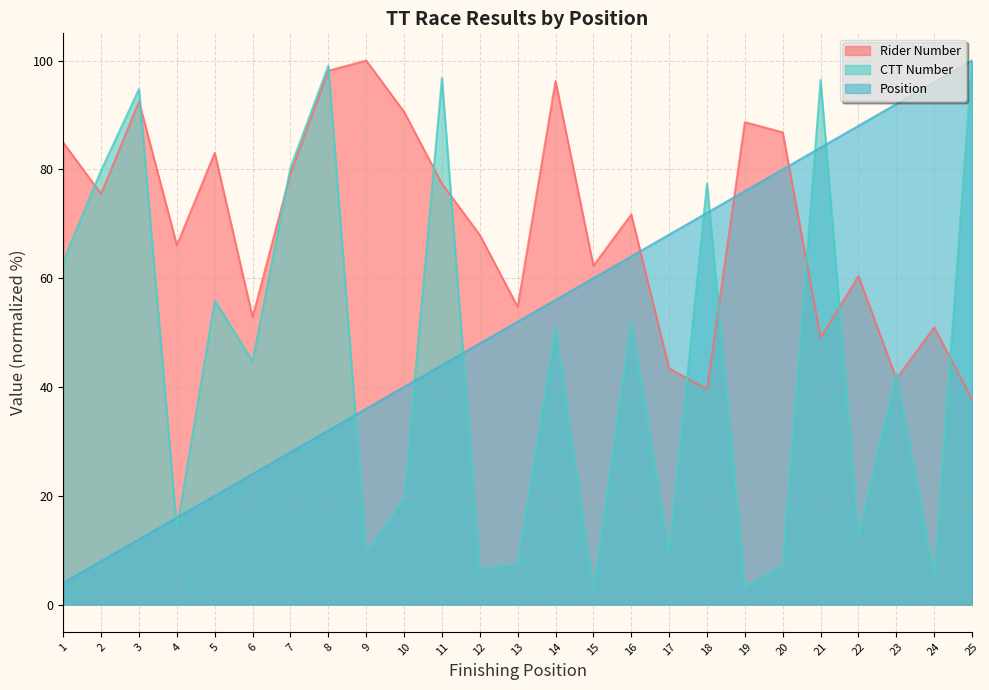

What are all the series names shown in the legend?

Rider Number, CTT Number, Position